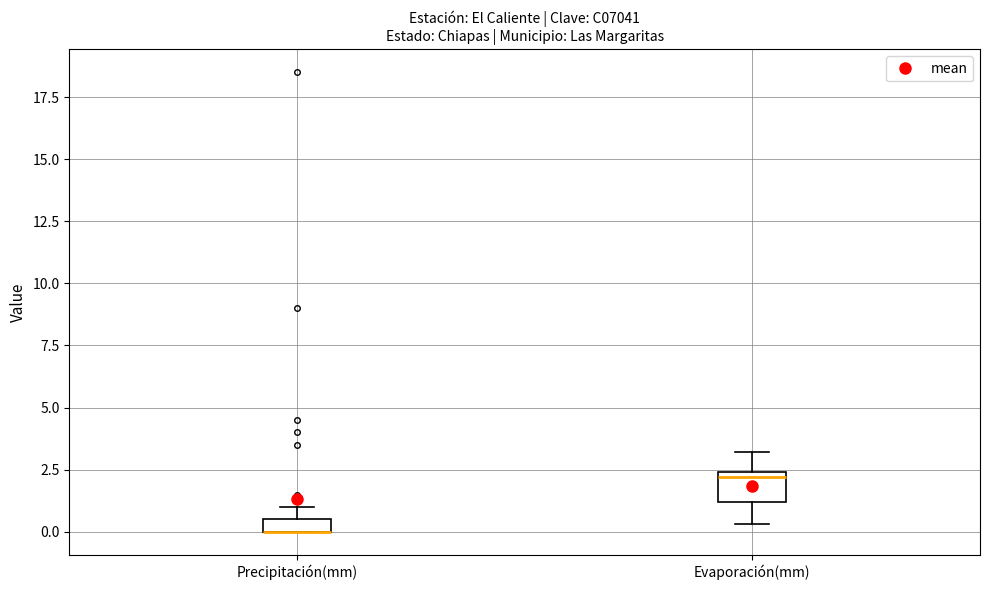

Where does the upper whisker of the box for Evaporación(mm) end on the y-axis? The values are not printed on the chart, so give them approximately, as read against the axis.

3.0